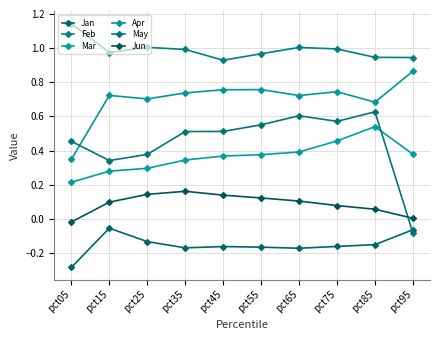

True or false: Jan and Jun intersect in this chart.

False